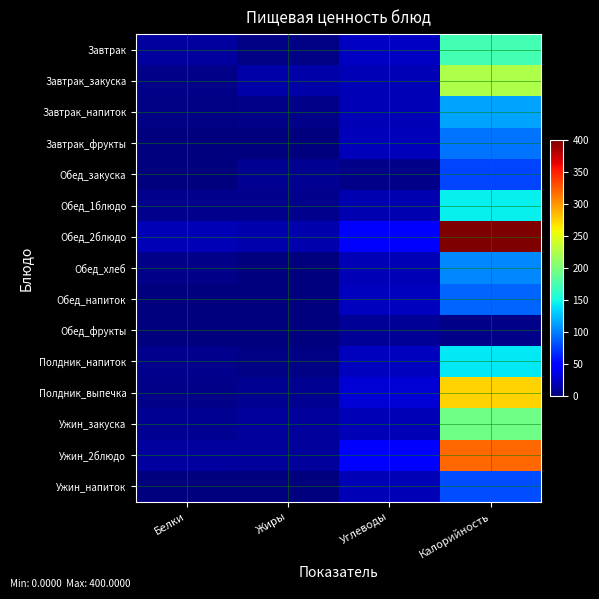

Reading left to right, extract all data points from this chart.

Завтрак: Белки=12.1	Жиры=3.0	Углеводы=24.3	Калорийность=172.6
Завтрак_закуска: Белки=3.2	Жиры=14.8	Углеводы=20.0	Калорийность=224.0
Завтрак_напиток: Белки=2.6	Жиры=3.2	Углеводы=19.0	Калорийность=115.0
Завтрак_фрукты: Белки=1.5	Жиры=0.5	Углеводы=21.0	Калорийность=96.0
Обед_закуска: Белки=0.8	Жиры=6.5	Углеводы=4.1	Калорийность=78.0
Обед_1блюдо: Белки=5.4	Жиры=5.4	Углеводы=18.6	Калорийность=144.6
Обед_2блюдо: Белки=20.0	Жиры=16.0	Углеводы=44.0	Калорийность=400.0
Обед_хлеб: Белки=4.0	Жиры=0.7	Углеводы=20.0	Калорийность=104.4
Обед_напиток: Белки=0.2	Жиры=0.2	Углеводы=22.0	Калорийность=90.0
Обед_фрукты: Белки=0.8	Жиры=0.4	Углеводы=8.1	Калорийность=4.0
Полдник_напиток: Белки=5.8	Жиры=3.0	Углеводы=22.8	Калорийность=142.0
Полдник_выпечка: Белки=4.0	Жиры=7.0	Углеводы=30.7	Калорийность=274.1
Ужин_закуска: Белки=6.7	Жиры=9.8	Углеводы=19.8	Калорийность=194.6
Ужин_2блюдо: Белки=12.1	Жиры=10.1	Углеводы=45.0	Калорийность=319.3
Ужин_напиток: Белки=0.3	Жиры=0.0	Углеводы=20.1	Калорийность=81.0